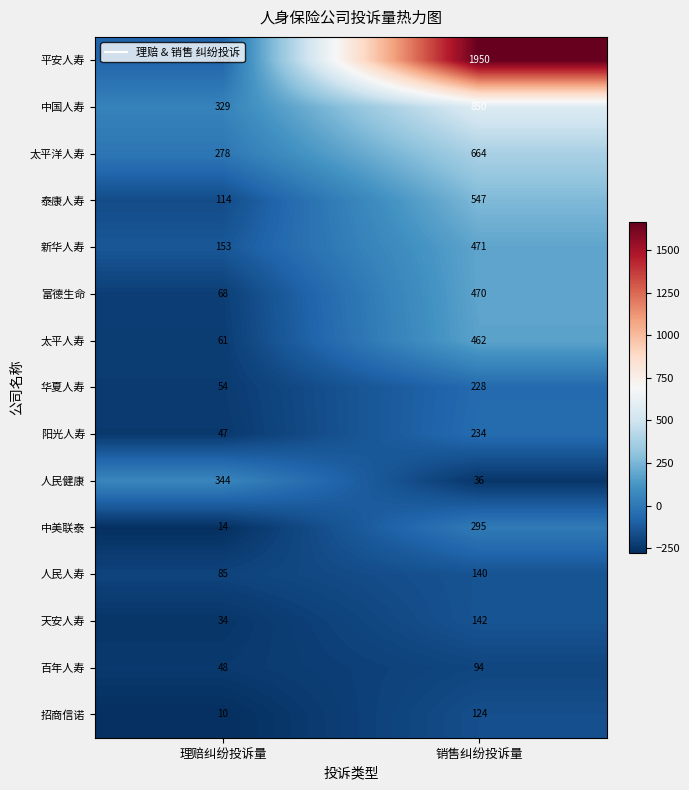

The value of 新华人寿 at 销售纠纷投诉量 is 471. True or false?

True